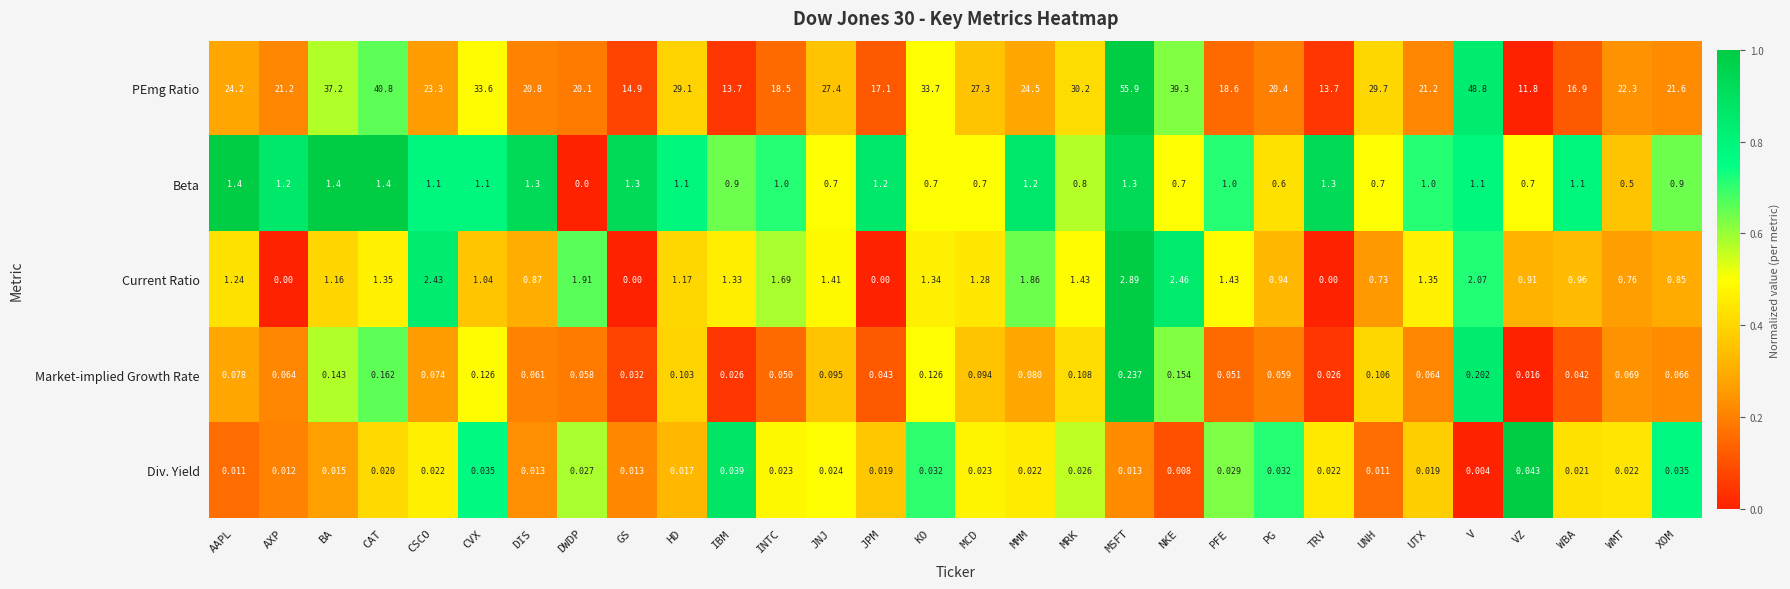

At which label is Div. Yield closest to 0?

V